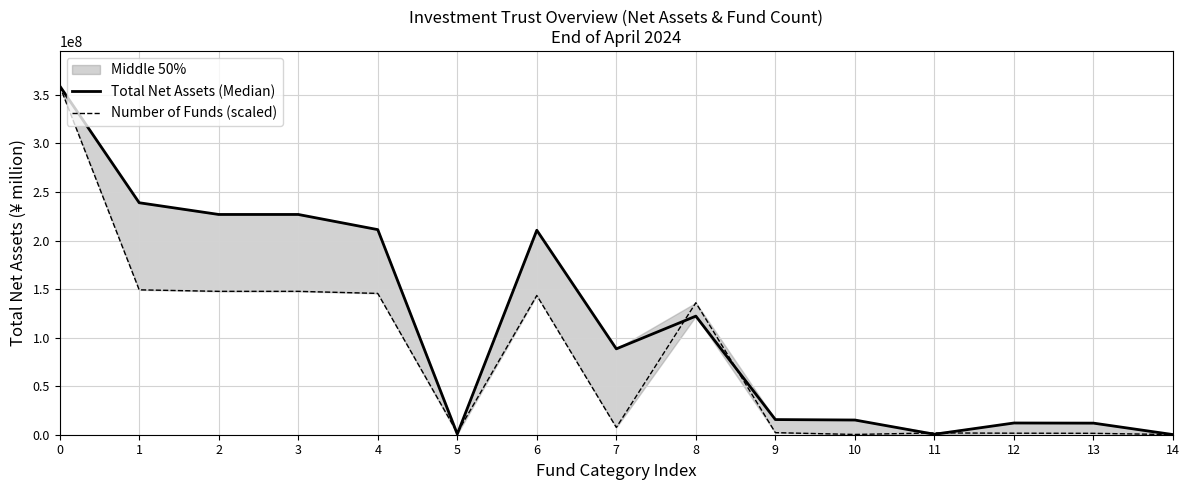

Which series has the largest total across all categories?

Total Net Assets (Median)